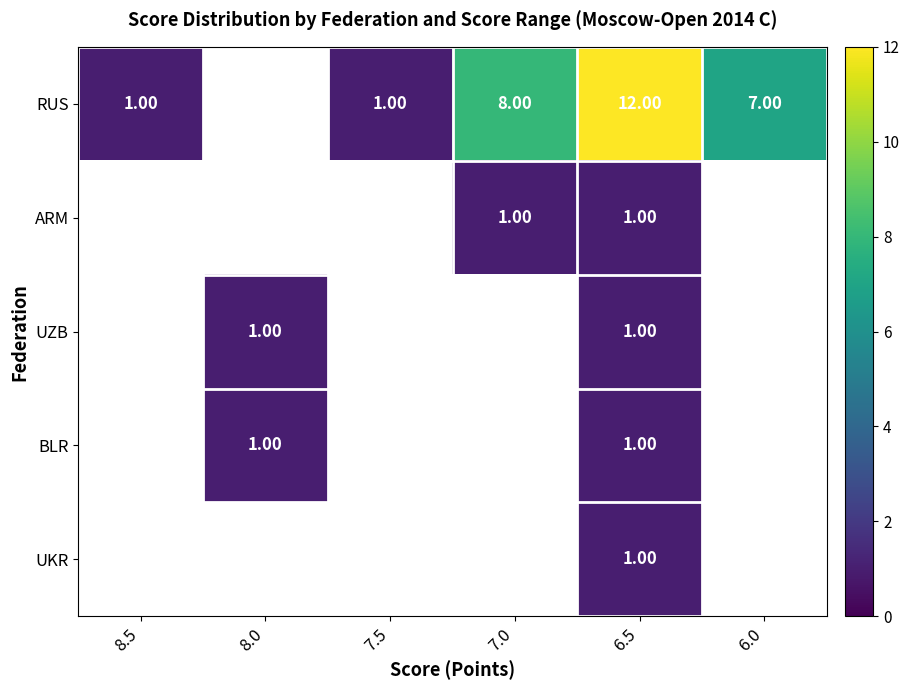

Between 6.5 and 8.0, which is larger?

6.5